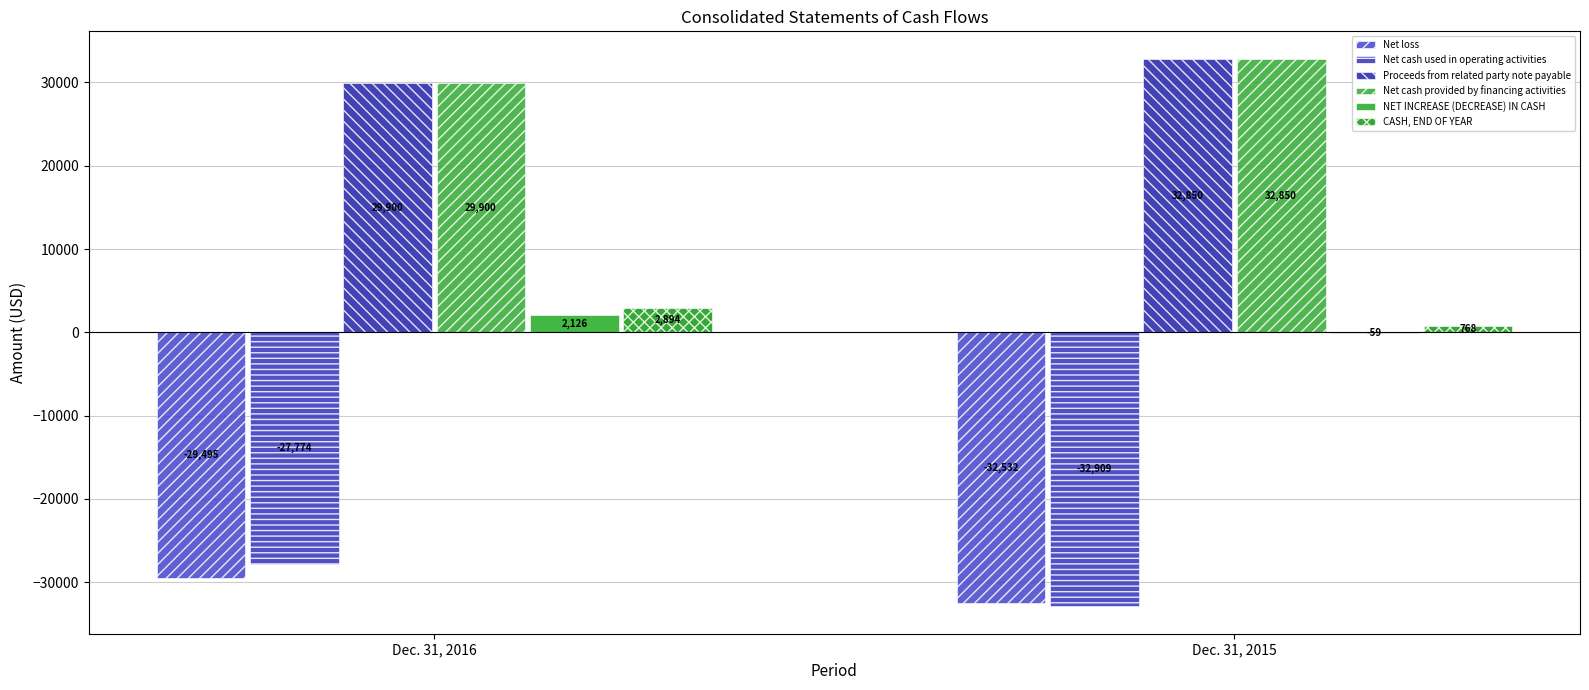

What is the value of the Net loss bar at the 1st from the left?

-29495